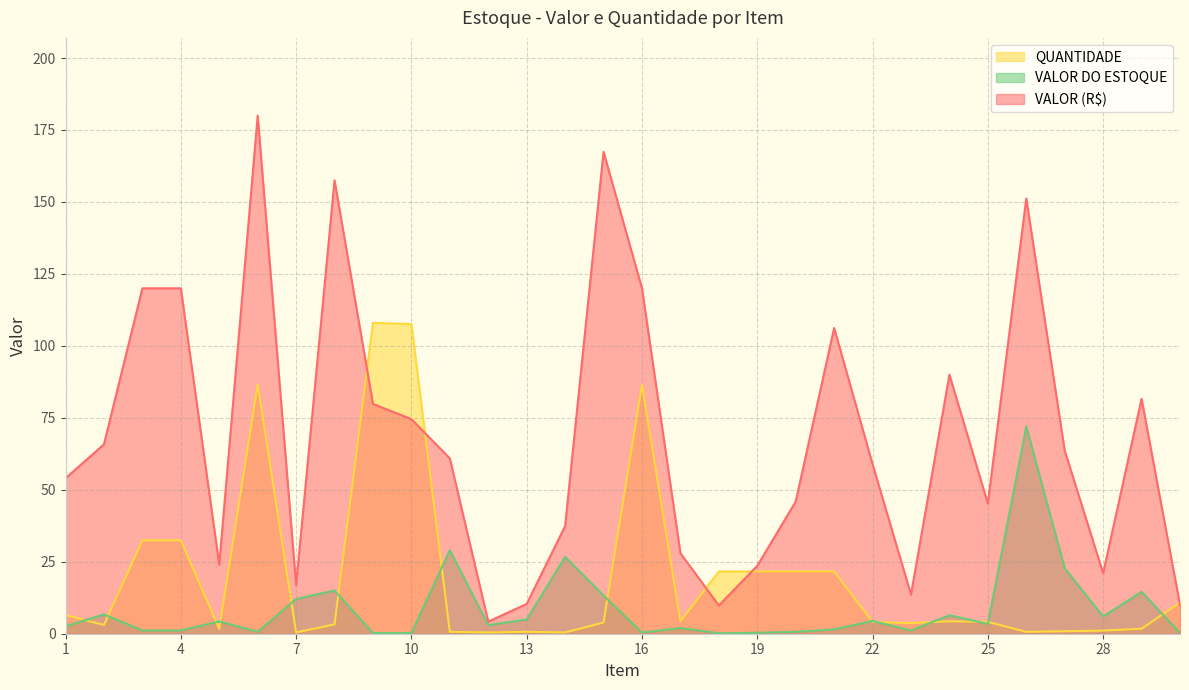

List the labels in order of VALOR (R$) value, largest first.

6, 15, 8, 26, 3, 4, 16, 21, 24, 29, 9, 10, 2, 27, 11, 22, 1, 20, 25, 14, 17, 5, 19, 28, 7, 23, 13, 30, 18, 12